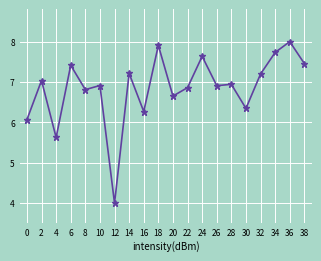

At which category does the data reach its first local valley?

4